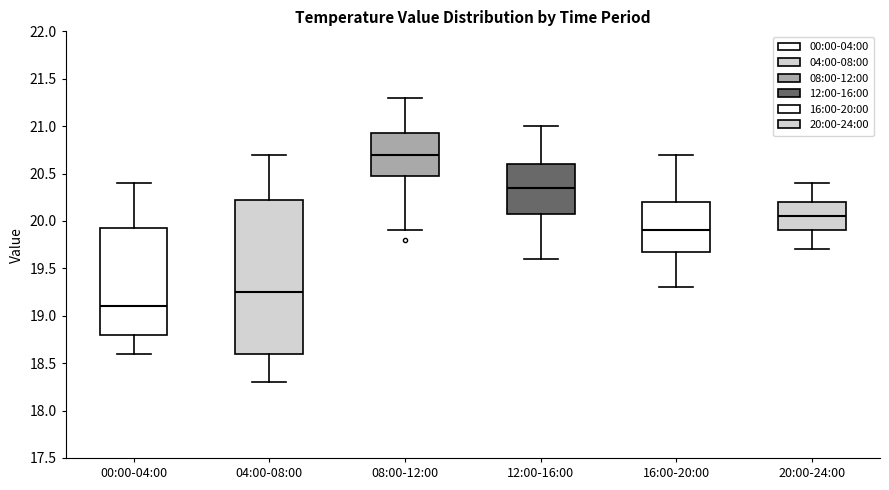

Where does the lower whisker of the box for 04:00-08:00 end on the y-axis? The values are not printed on the chart, so give them approximately, as read against the axis.

18.30